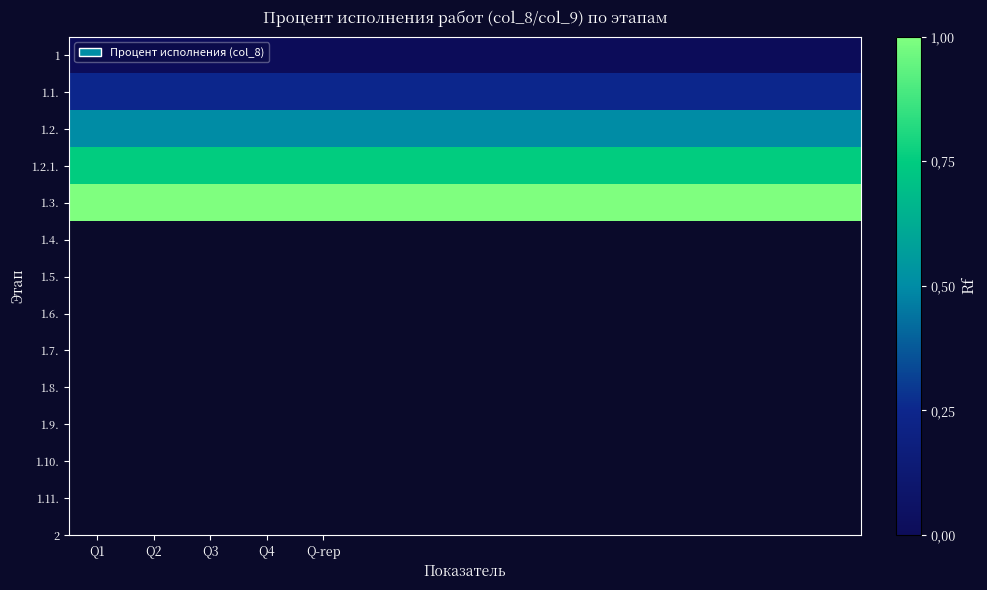

How many categories are shown in the chart?

14